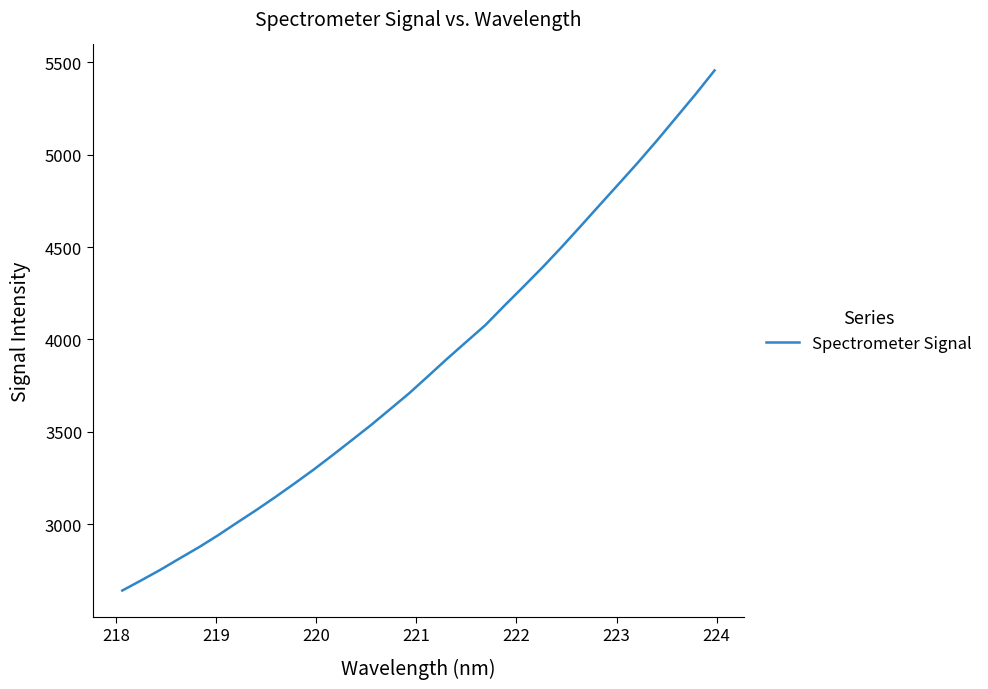

What is the greatest value displayed?

5455.8